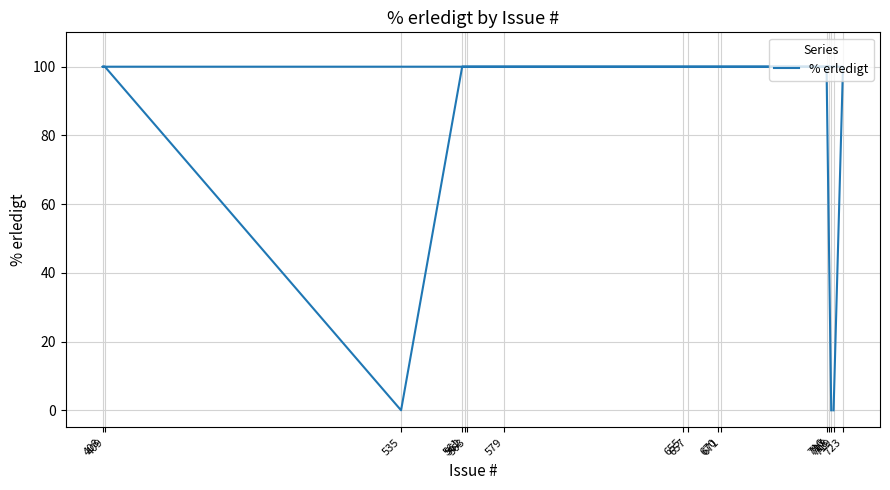

True or false: the data has more than 2 interior local peaks.

False